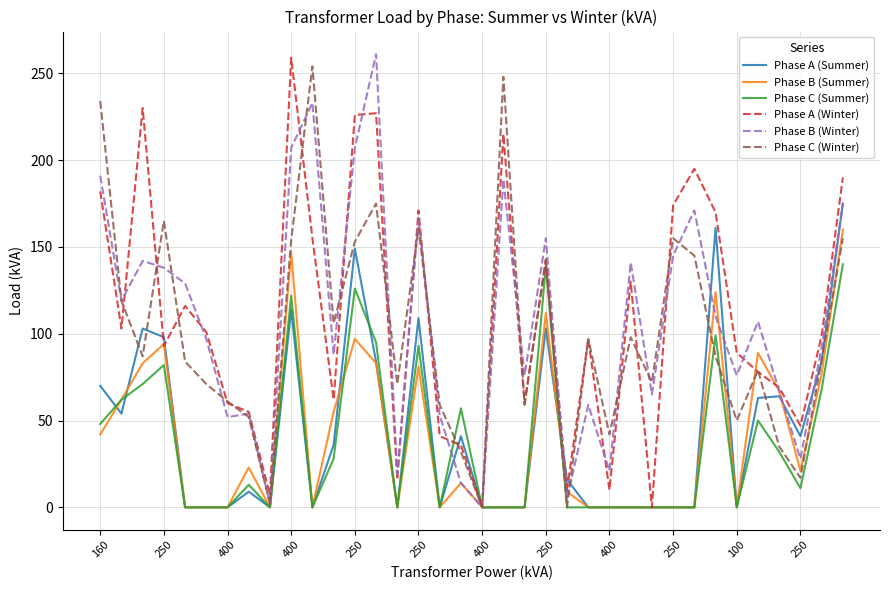

What is the maximum value shown in the chart?

261.0